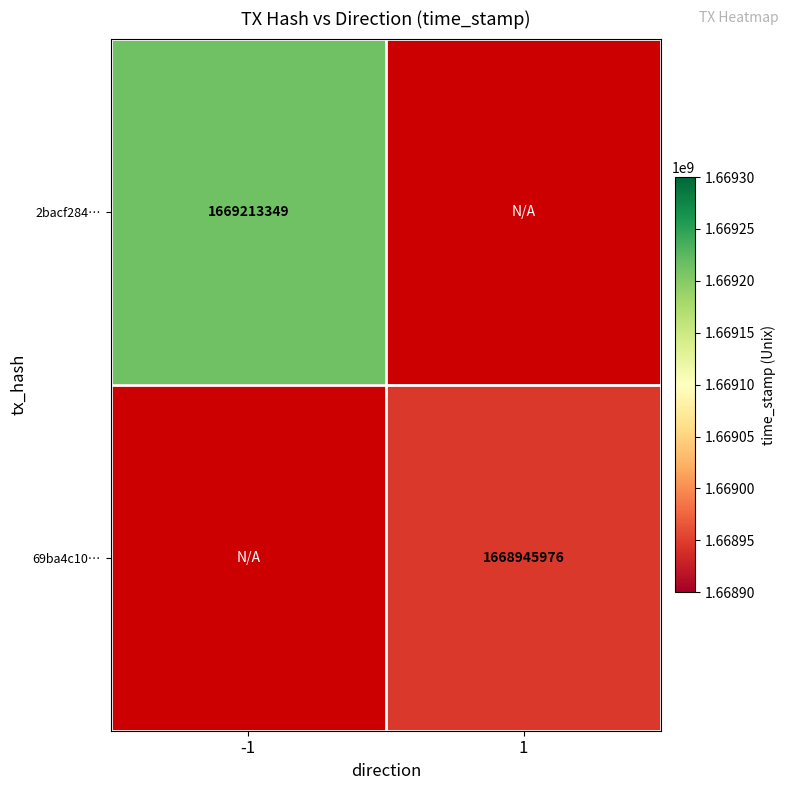

True or false: 2bacf284… has a value of 2704561927 at -1.

False